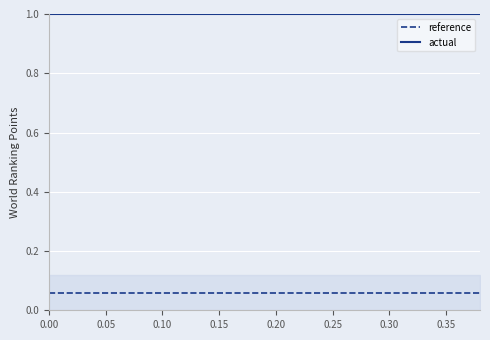

True or false: reference and actual cross at least once.

False